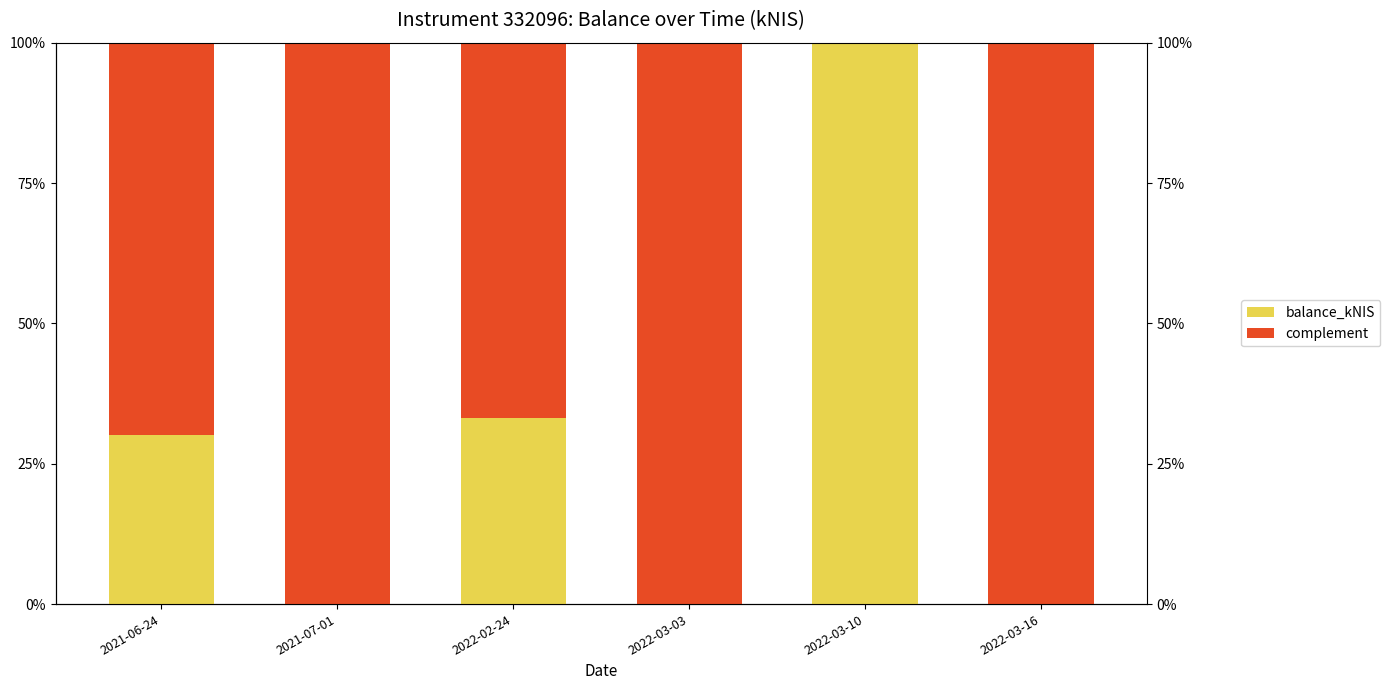

What is the maximum value shown in the chart?

100.0